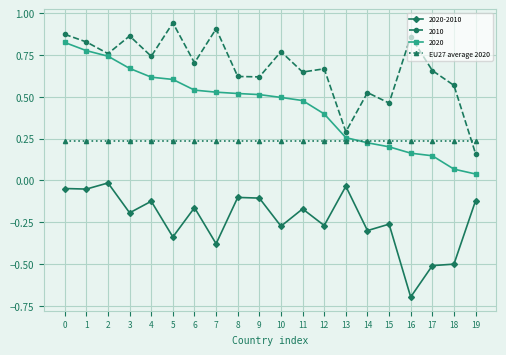

What is the smallest value displayed?

-0.7